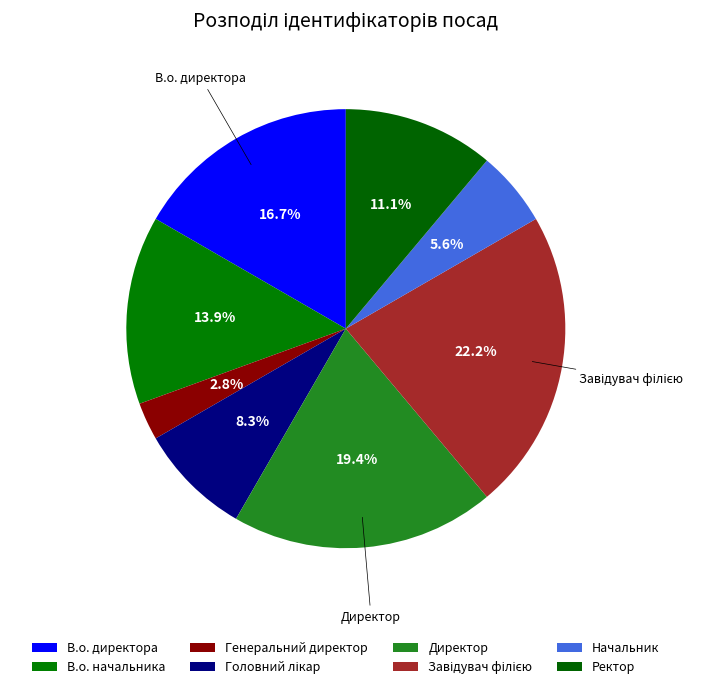

How many segments does this pie chart have?

8